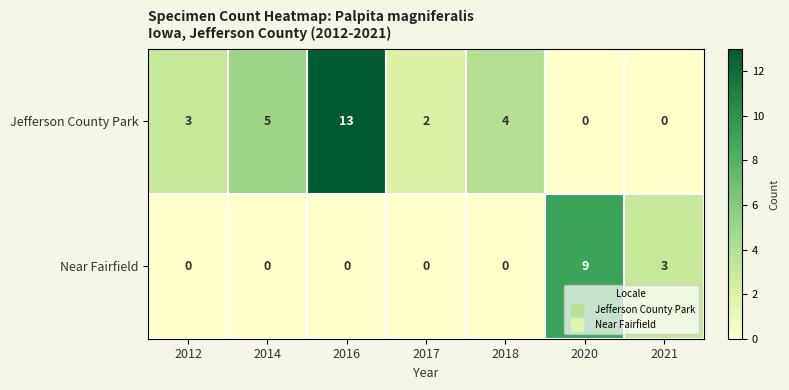

What is the average value of the Jefferson County Park series?

4